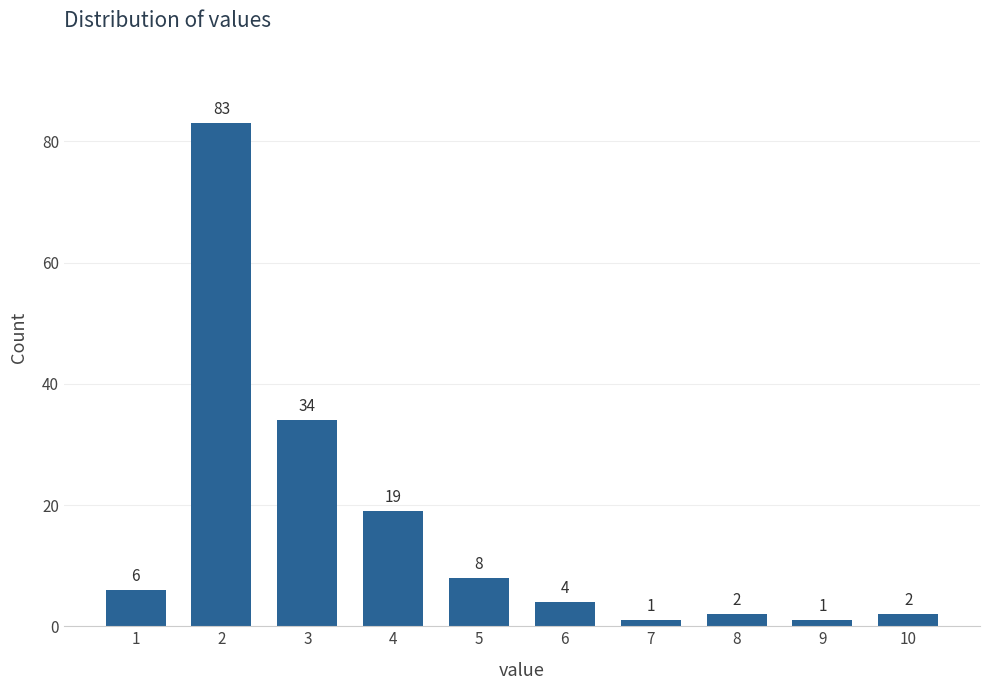

Reading left to right, list all the values displayed in this chart.

1=6	2=83	3=34	4=19	5=8	6=4	7=1	8=2	9=1	10=2